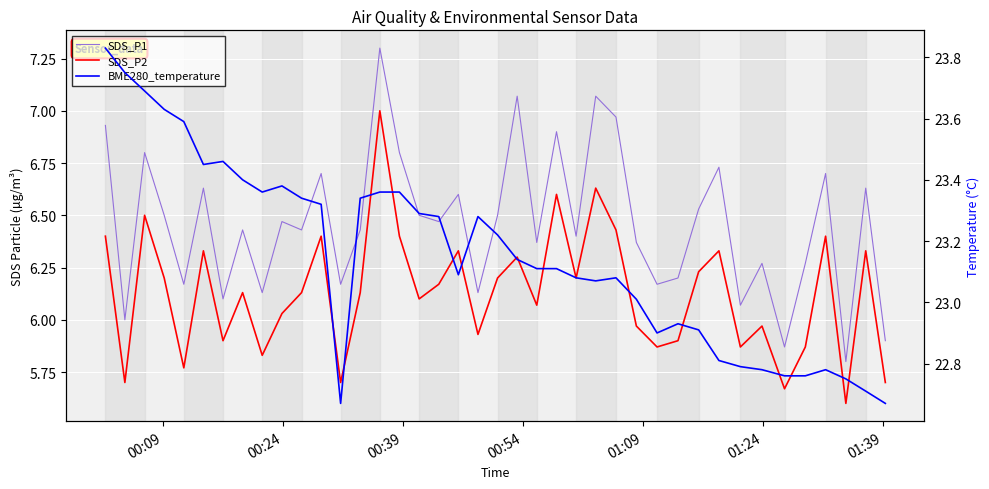

What are all the series names shown in the legend?

SDS_P1, SDS_P2, BME280_temperature